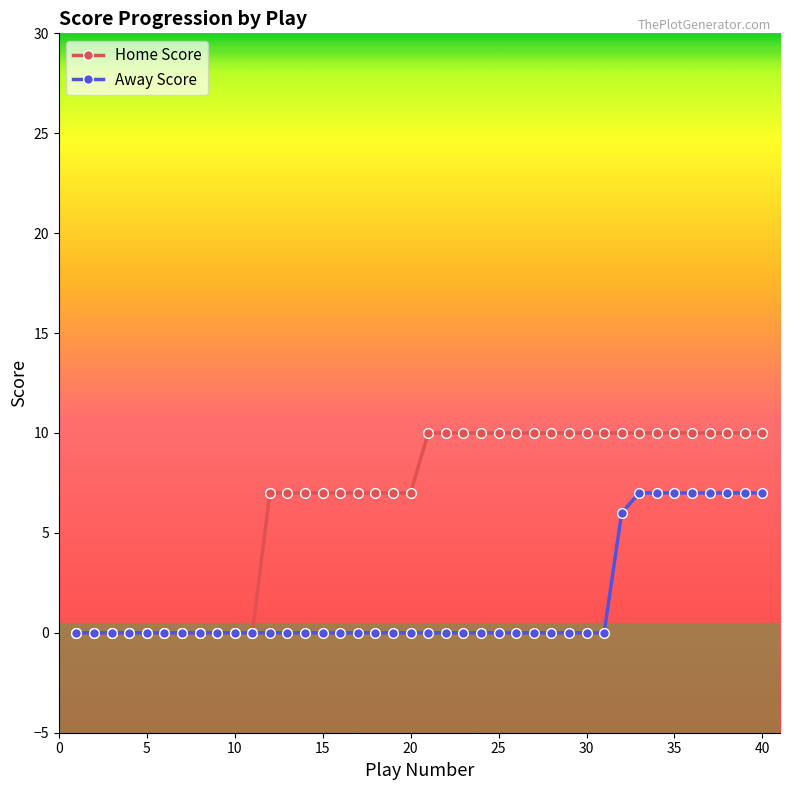

Which series has the largest range (max minus min)?

Home Score